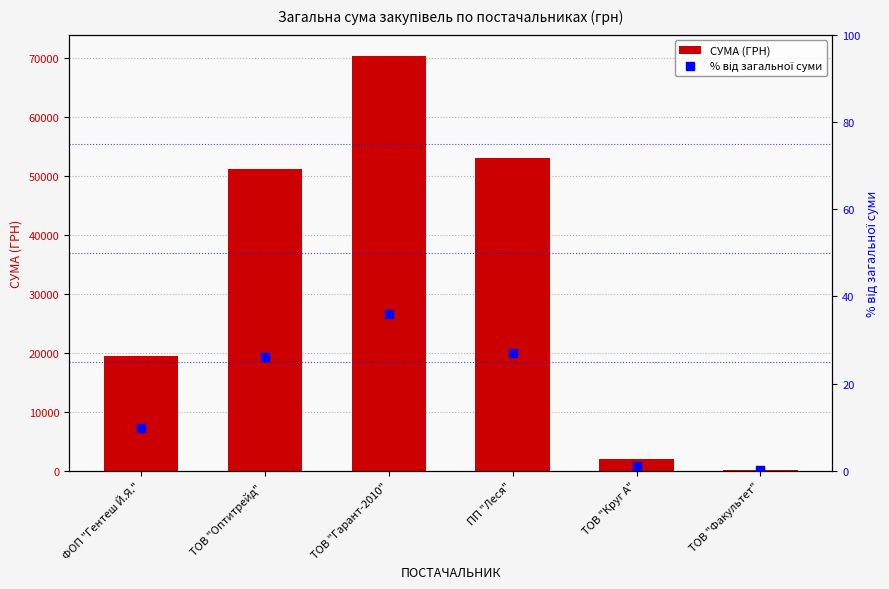

At how many categories does at least one series exceed 24895?

3